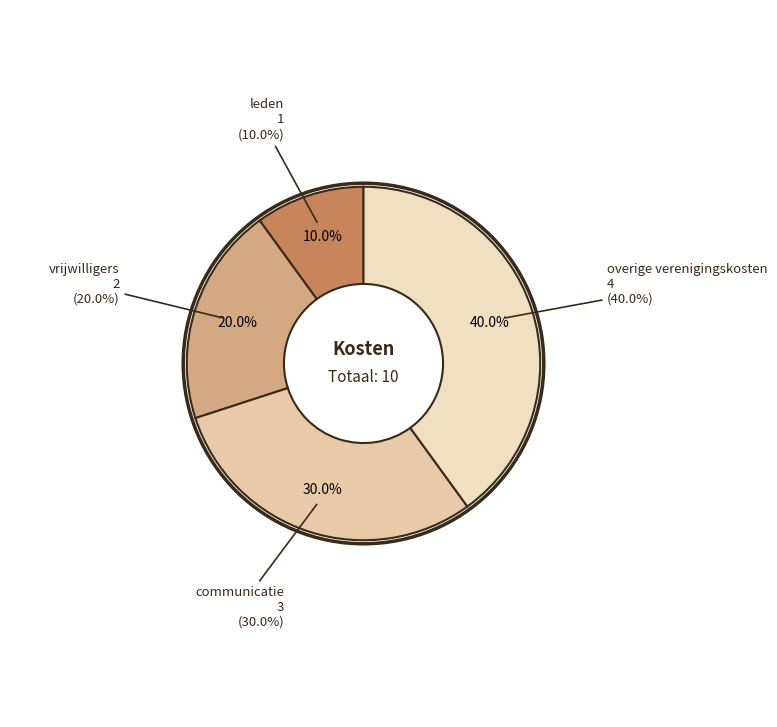

To the nearest percent, what percentage of the pie is overige verenigingskosten?

40%